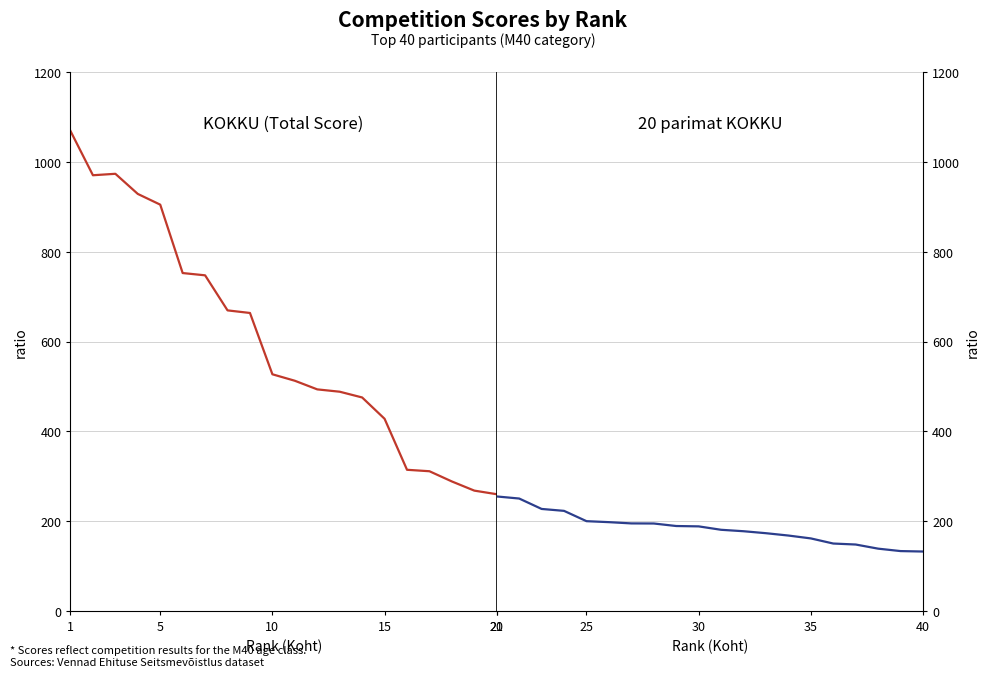

Where does the KOKKU series first go above 260?

1